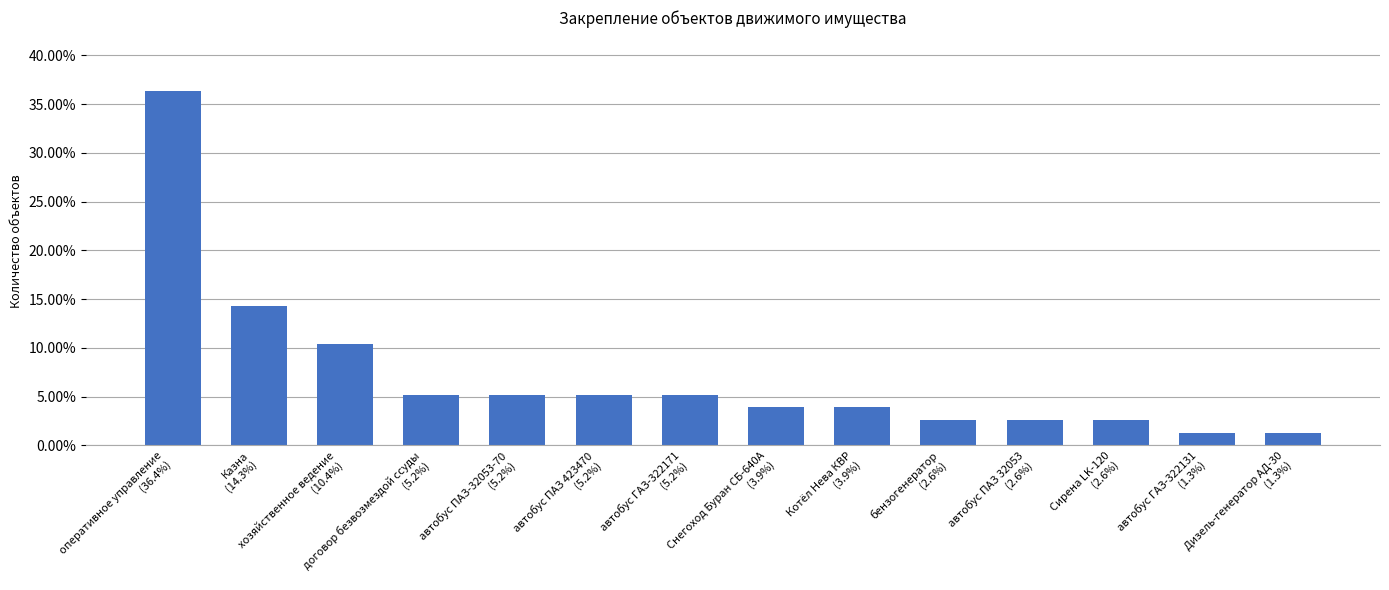

Does the chart contain stacked bars?

No